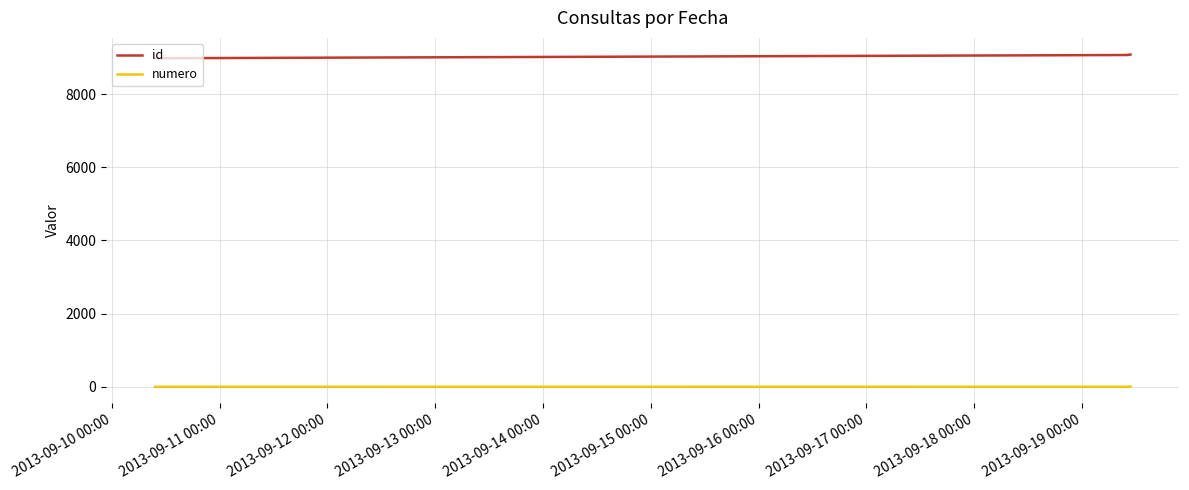

True or false: id and numero intersect in this chart.

False